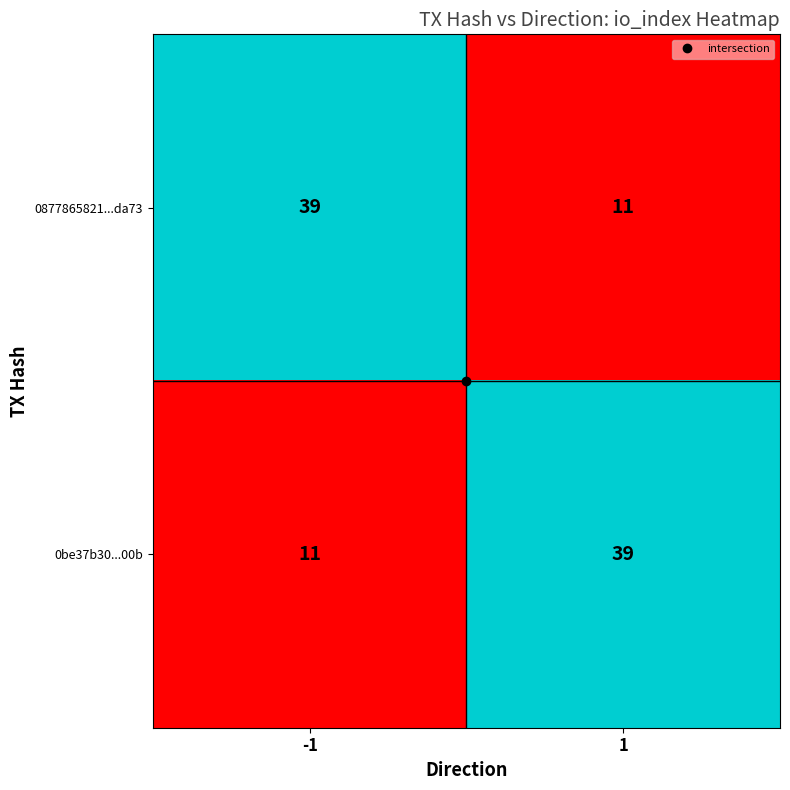

Read the 0877865821...da73 value at 1.

11